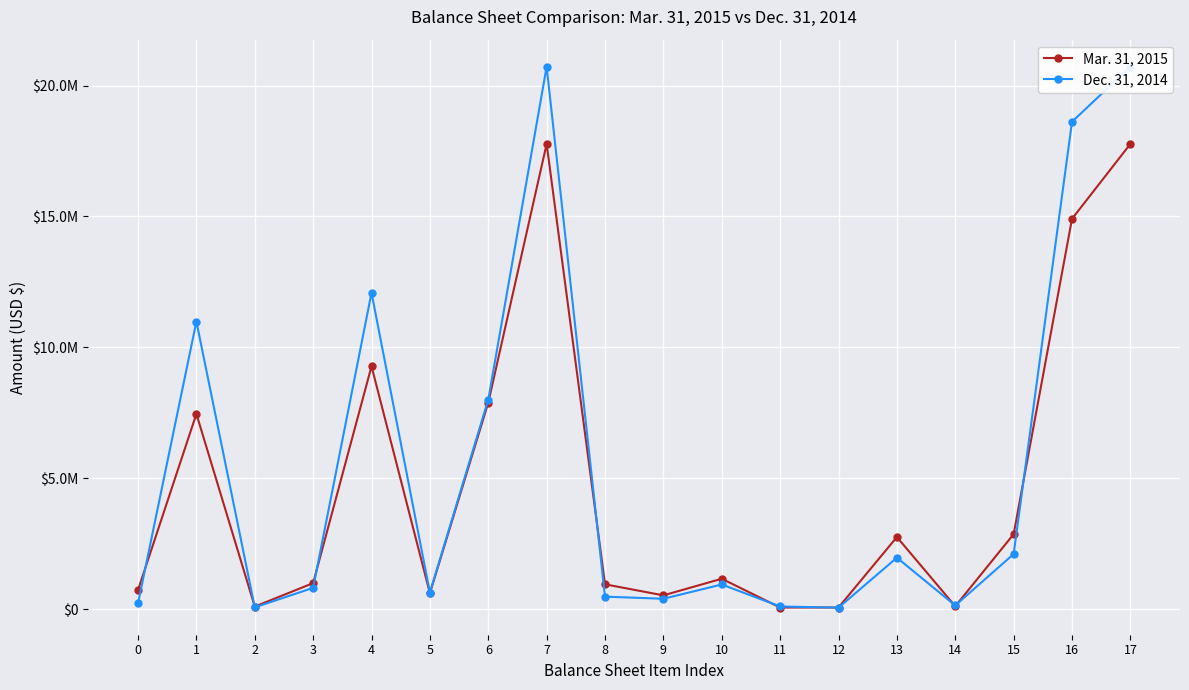

Reading left to right, transcribe all the data shown in this chart.

Mar. 31, 2015: 729668	7457097	96093	992881	9275739	607769	7885689	17769197	947154	524710	1159571	60362	60690	2752487	109335	2861822	14907375	17769197
Dec. 31, 2014: 218925	10985000	66468	812577	12082970	633084	8002638	20718692	475200	394964	940581	99614	54426	1964785	138208	2102993	18615699	20718692